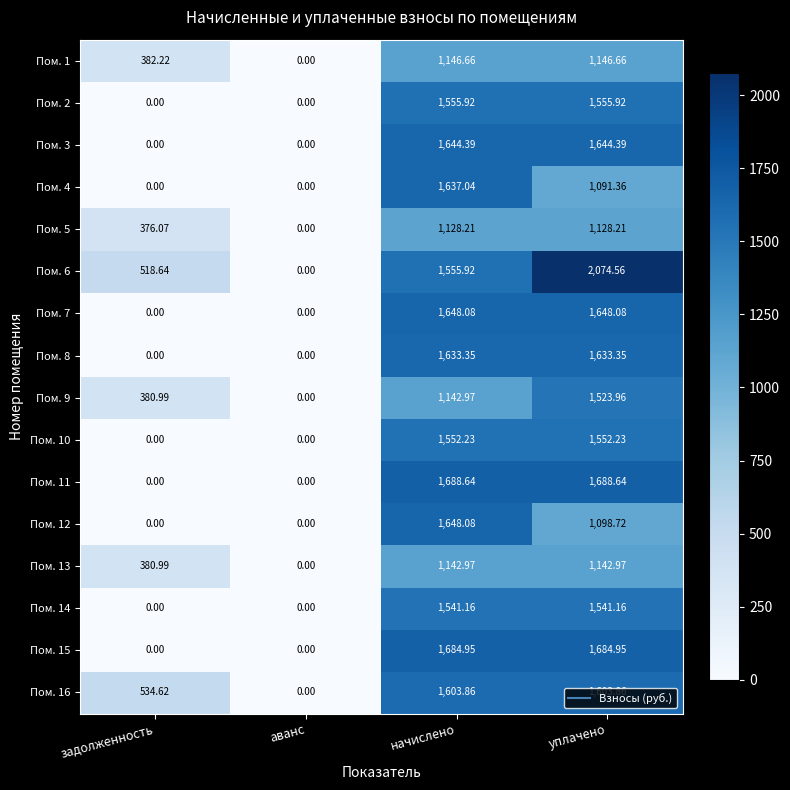

How many positive values does the Пом. 16 series have?

3